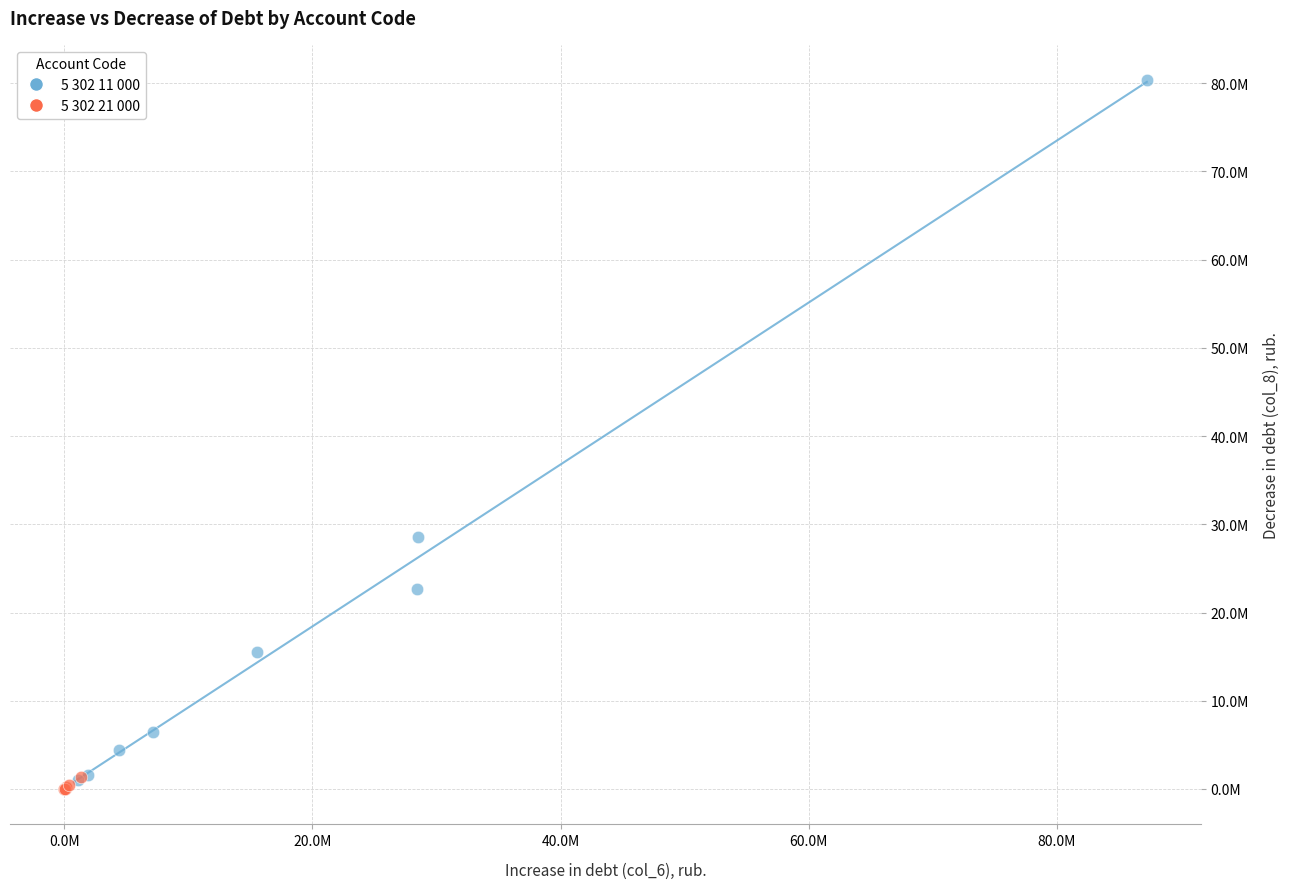

What are all the series names shown in the legend?

5 302 11 000, 5 302 21 000